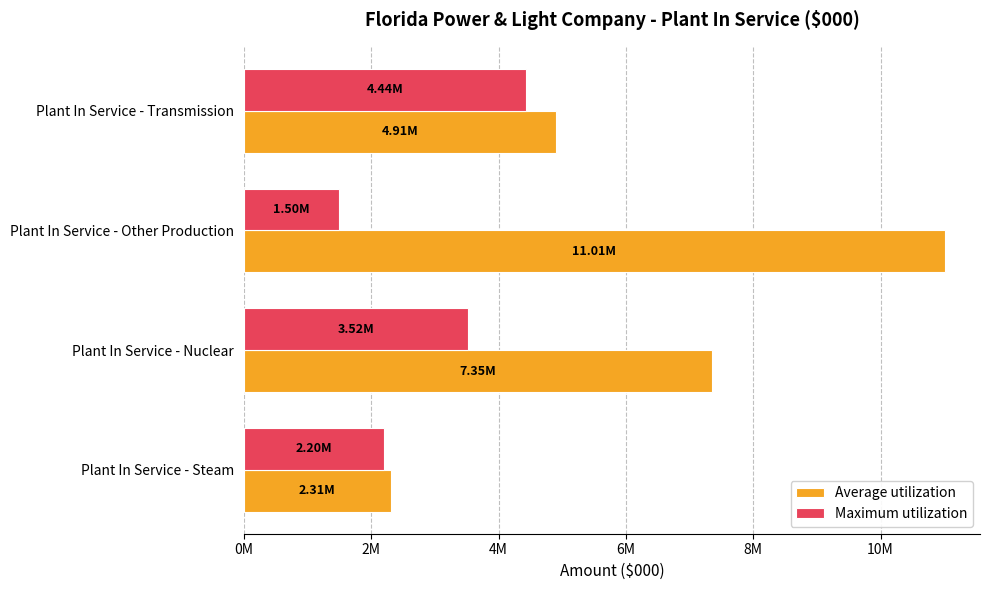

What is the difference between the maximum and second lowest values in the Maximum utilization series?

2231818.2